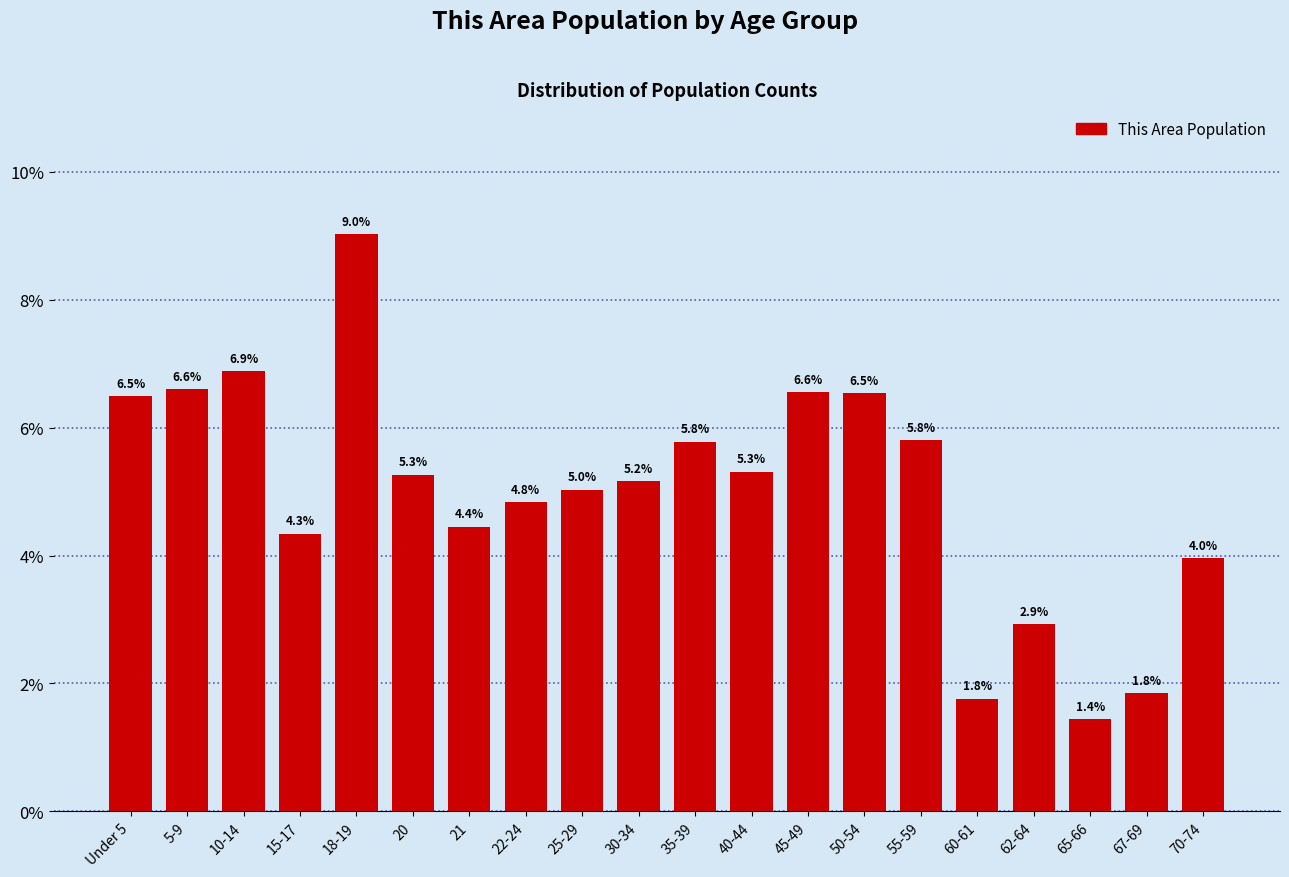

Reading left to right, transcribe all the data shown in this chart.

6.5	6.6	6.9	4.3	9.0	5.3	4.4	4.8	5.0	5.2	5.8	5.3	6.6	6.5	5.8	1.8	2.9	1.4	1.8	4.0